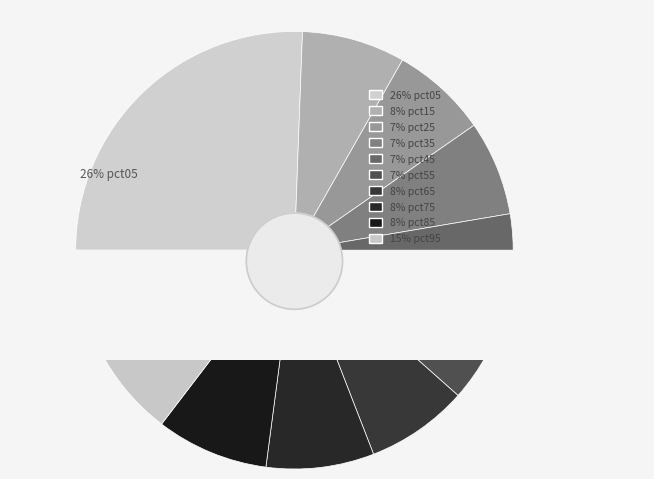

To the nearest percent, what is the average slice percentage?

10%